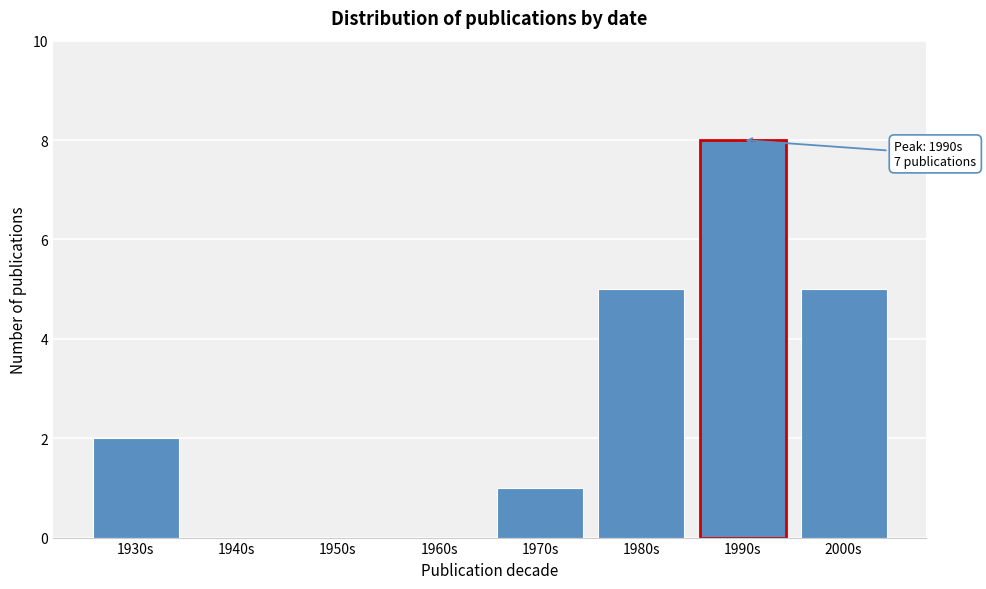

Reading right to left, list all the values displayed in this chart.

2000s=5	1990s=8	1980s=5	1970s=1	1960s=0	1950s=0	1940s=0	1930s=2